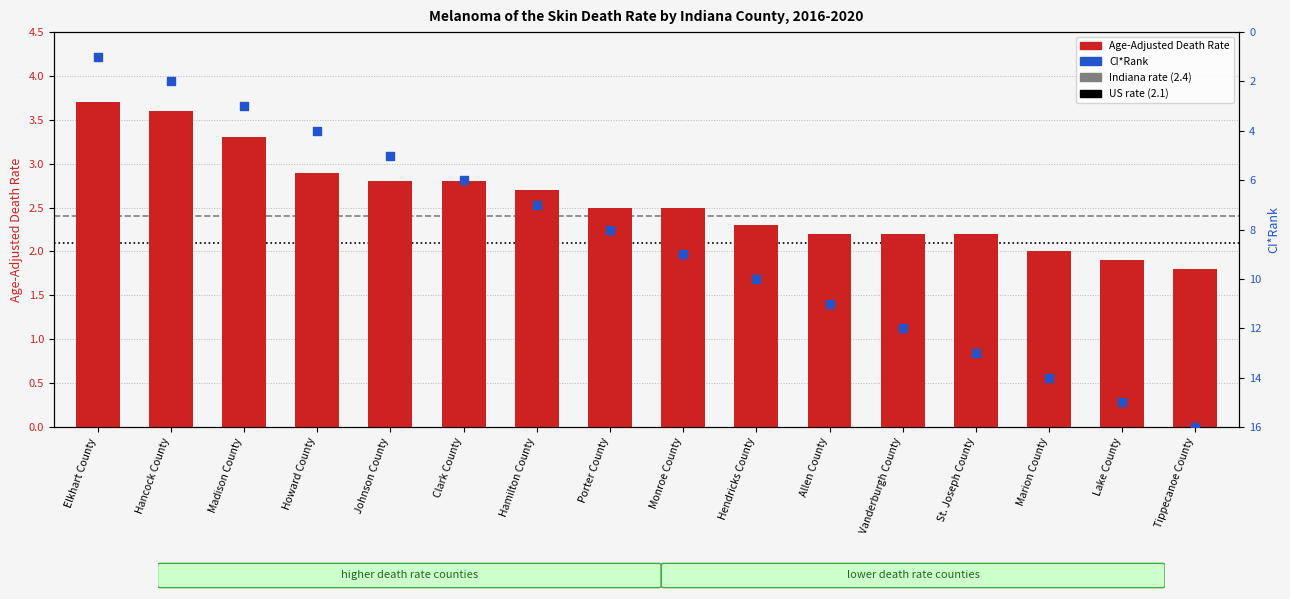

What are all the series names shown in the legend?

Age-Adjusted Death Rate, CI*Rank